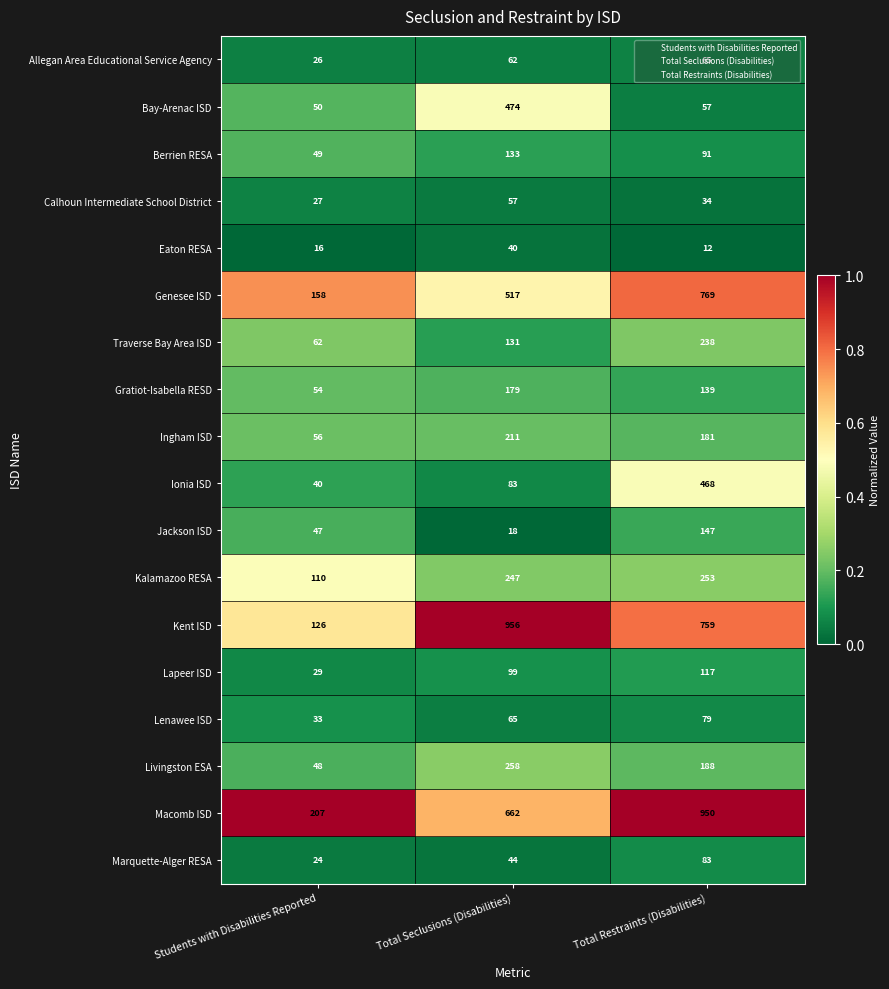

What is the average value of the Macomb ISD series?

606